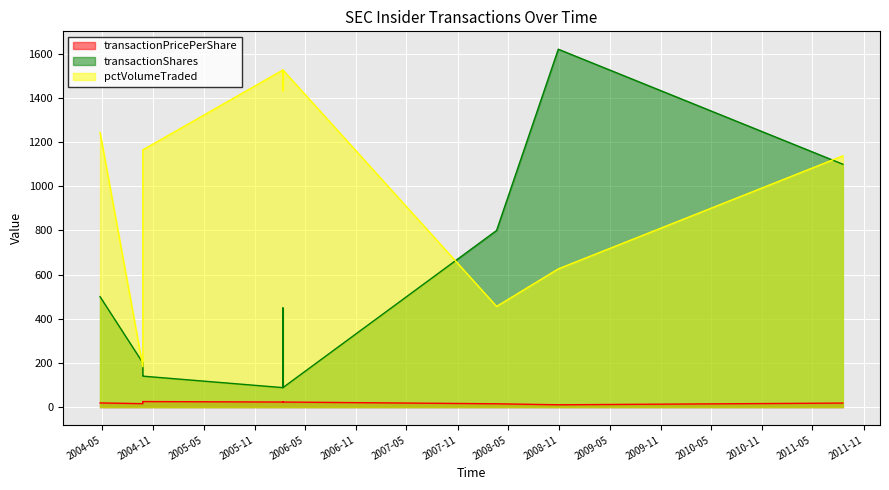

Reading left to right, list all the values displayed in this chart.

transactionPricePerShare: 2004-04-23 11:39:01=18.7	2004-09-24 12:29:38=15.3	2004-09-24 12:34:42=20.9	2004-09-24 12:45:51=25.0	2004-09-24 12:50:06=24.9	2006-02-10 12:38:16=22.6	2006-02-10 12:46:33=22.6	2006-02-10 12:50:46=22.8	2006-02-10 12:56:43=22.6	2008-03-20 10:26:53=14.8	2008-10-28 10:22:49=10.2	2011-08-18 11:35:46=18.0
transactionShares: 2004-04-23 11:39:01=500.0	2004-09-24 12:29:38=200.0	2004-09-24 12:34:42=150.0	2004-09-24 12:45:51=140.0	2004-09-24 12:50:06=140.0	2006-02-10 12:38:16=88.0	2006-02-10 12:46:33=88.0	2006-02-10 12:50:46=450.0	2006-02-10 12:56:43=88.0	2008-03-20 10:26:53=800.0	2008-10-28 10:22:49=1621.0	2011-08-18 11:35:46=1100.0
pctVolumeTraded: 2004-04-23 11:39:01=1244.0	2004-09-24 12:29:38=183.0	2004-09-24 12:34:42=241.0	2004-09-24 12:45:51=1017.0	2004-09-24 12:50:06=1165.0	2006-02-10 12:38:16=1527.0	2006-02-10 12:46:33=1437.0	2006-02-10 12:50:46=1433.0	2006-02-10 12:56:43=1527.0	2008-03-20 10:26:53=456.0	2008-10-28 10:22:49=626.0	2011-08-18 11:35:46=1138.0